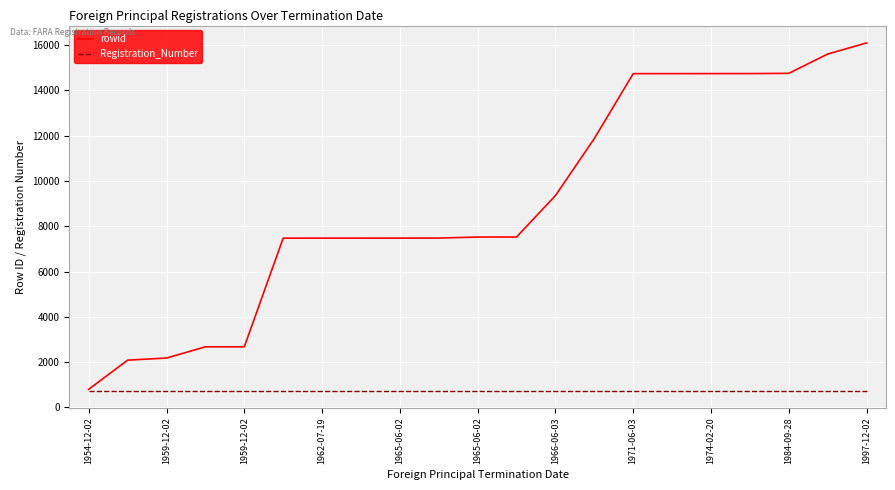

What is the sum of all rowid values?

189577